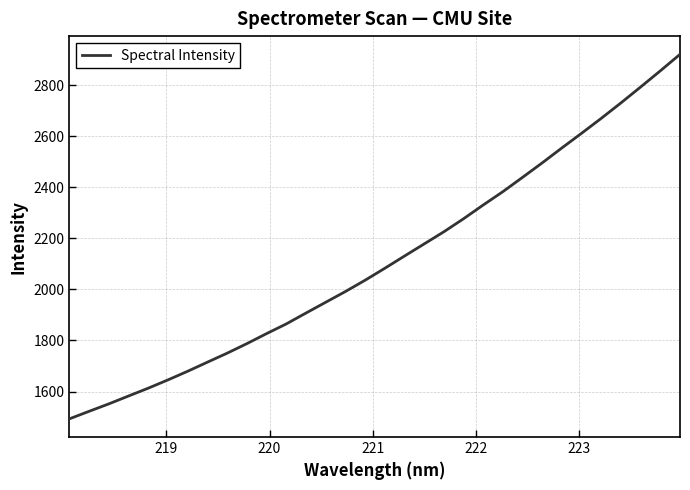

How many lines are shown in the chart?

1